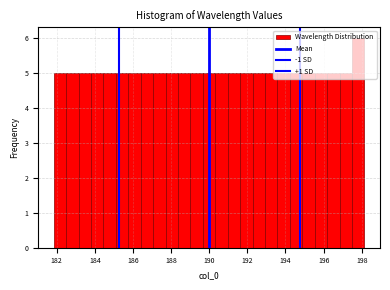

Read against the x-axis, roughly where is the centre of the tallest bar?

197.8